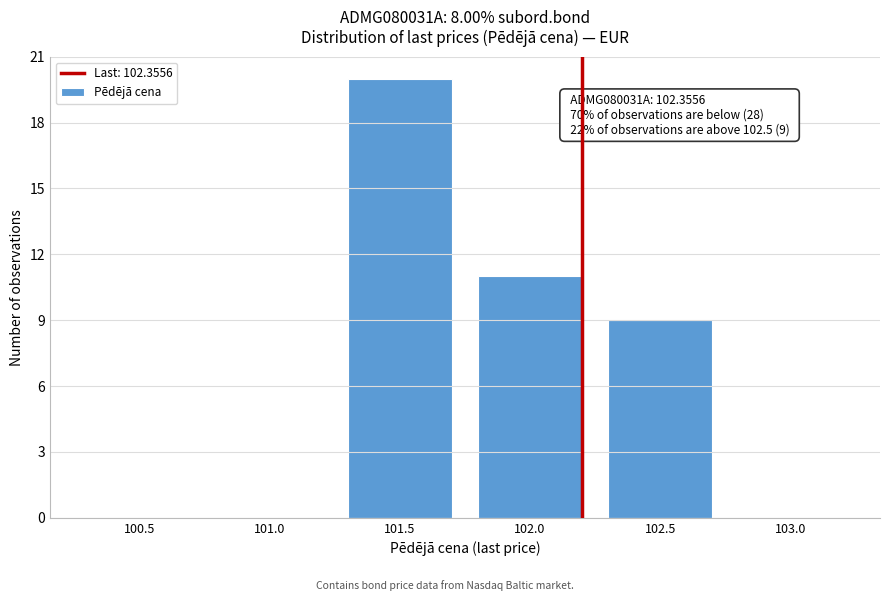

Reading left to right, extract all data points from this chart.

100.5=0	101.0=0	101.5=20	102.0=11	102.5=9	103.0=0